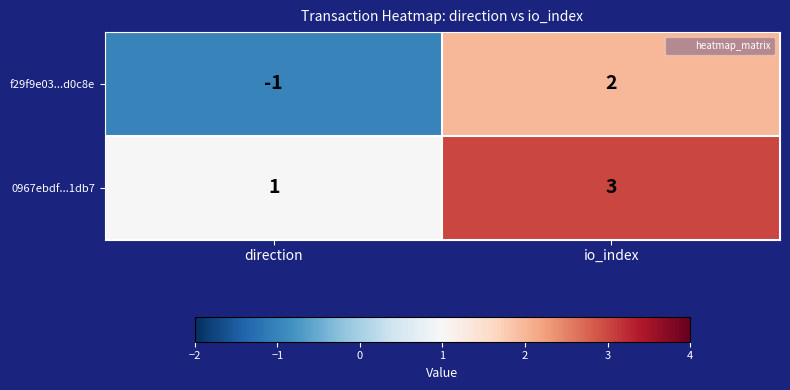

What is the difference between the f29f9e03...d0c8e values at direction and io_index?

3